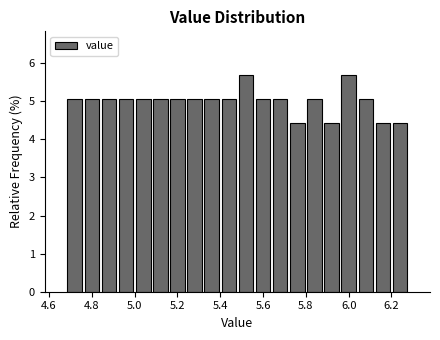

Reading left to right, transcribe this chart: for each bar, give the range it covers on the x-axis and its height. The values are not printed on the chart, so give them approximately, as read against the axis.

4.68 to 4.76: 5.1
4.76 to 4.84: 5.1
4.84 to 4.92: 5.1
4.92 to 5.00: 5.1
5.00 to 5.08: 5.1
5.08 to 5.16: 5.1
5.16 to 5.24: 5.1
5.24 to 5.32: 5.1
5.32 to 5.40: 5.1
5.40 to 5.48: 5.1
5.48 to 5.56: 5.7
5.56 to 5.64: 5.1
5.64 to 5.72: 5.1
5.72 to 5.80: 4.4
5.80 to 5.88: 5.1
5.88 to 5.96: 4.4
5.96 to 6.04: 5.7
6.04 to 6.12: 5.1
6.12 to 6.20: 4.4
6.20 to 6.28: 4.4